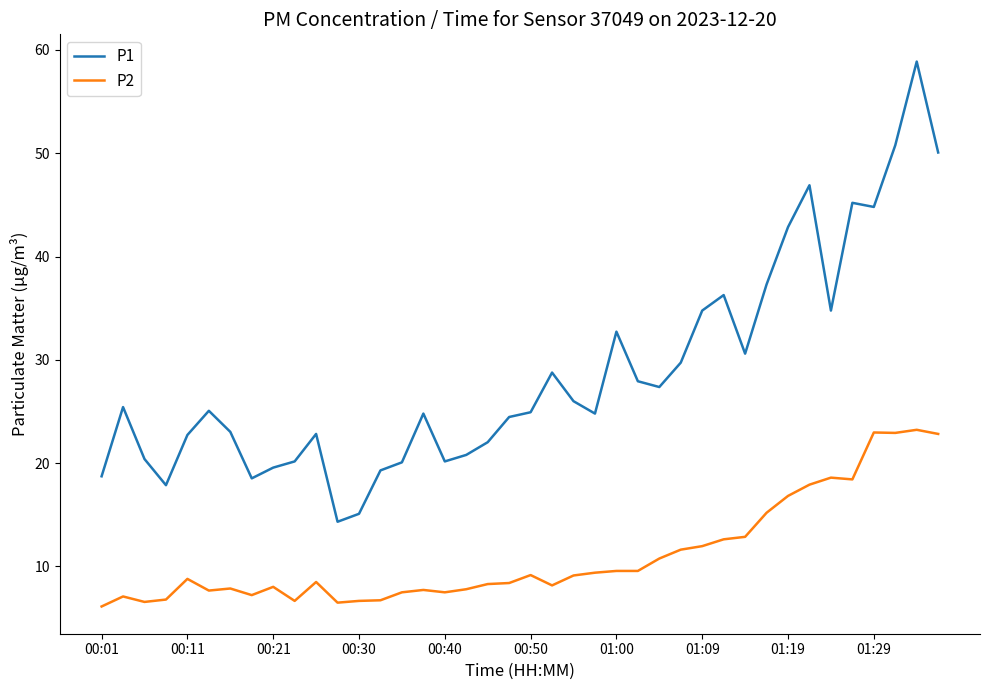

What is the minimum value shown in the chart?

6.1